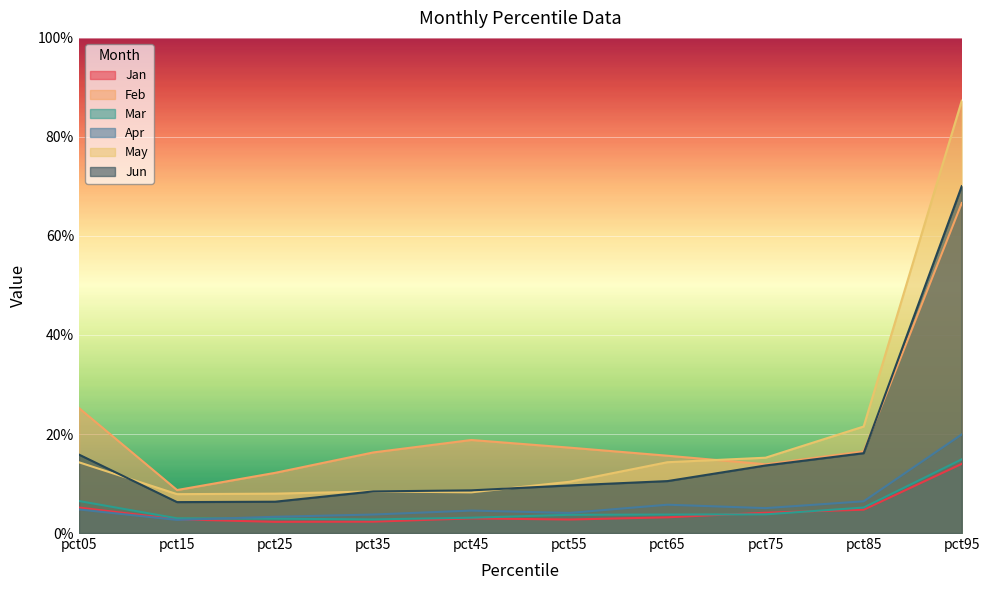

True or false: Jun and Jan cross at least once.

False